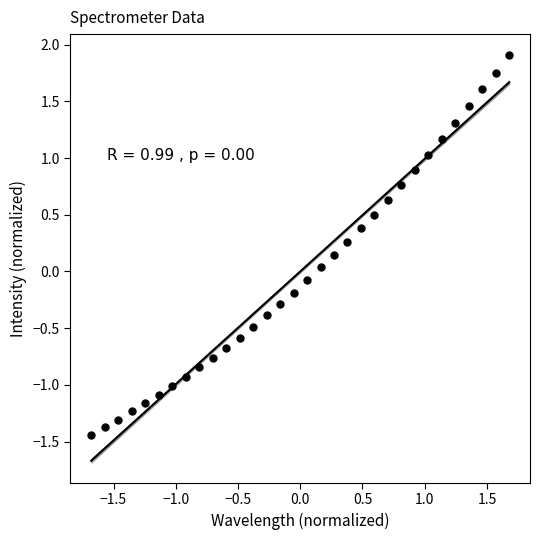

What is the range of X values (max minus min)?

3.4